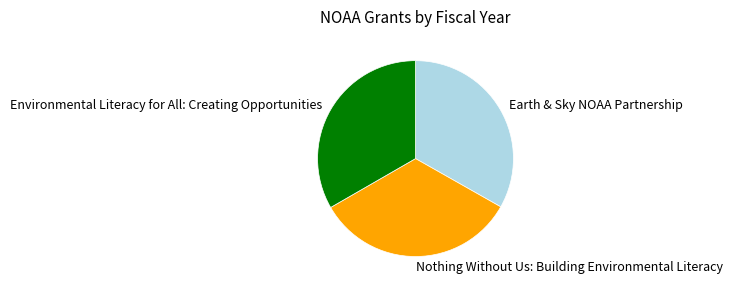

What is the ratio of the value at Nothing Without Us: Building Environmental Literacy to the value at Earth & Sky NOAA Partnership?

1.0